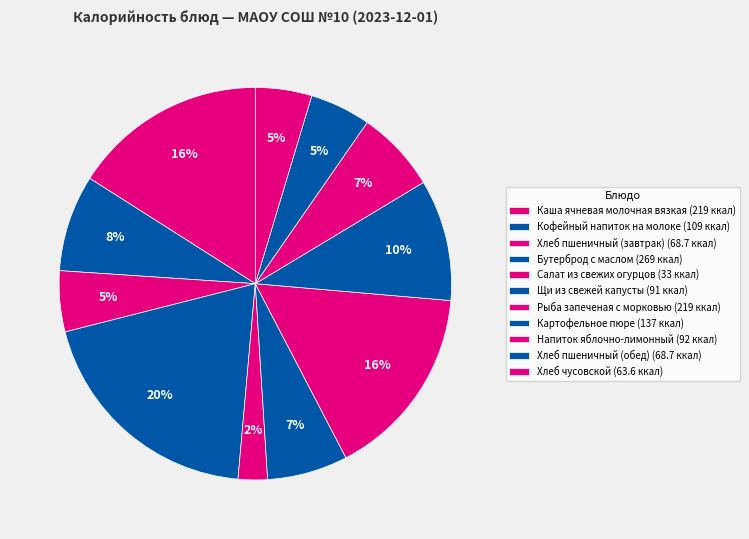

Count the number of slices in the pie.

11